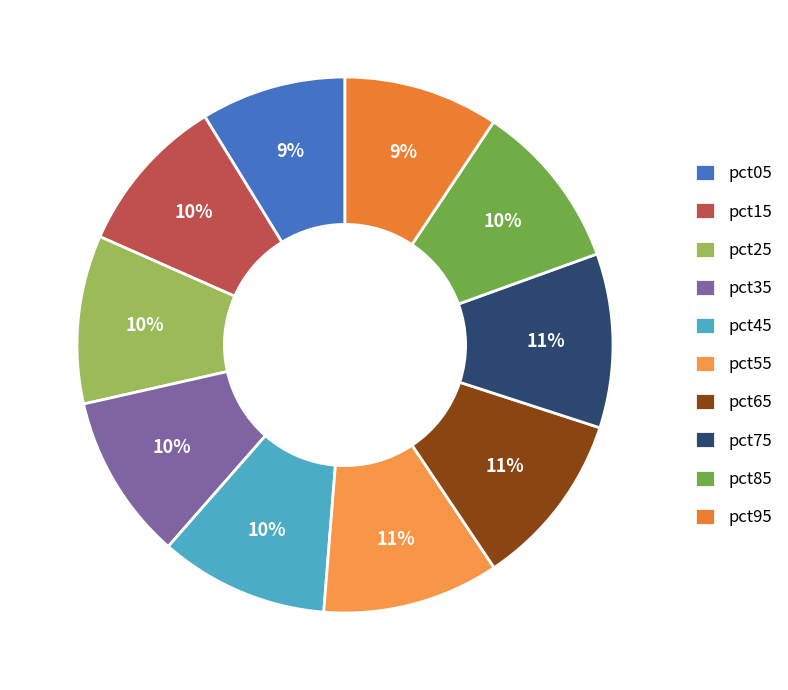

Which category has the biggest portion of the pie?

pct55